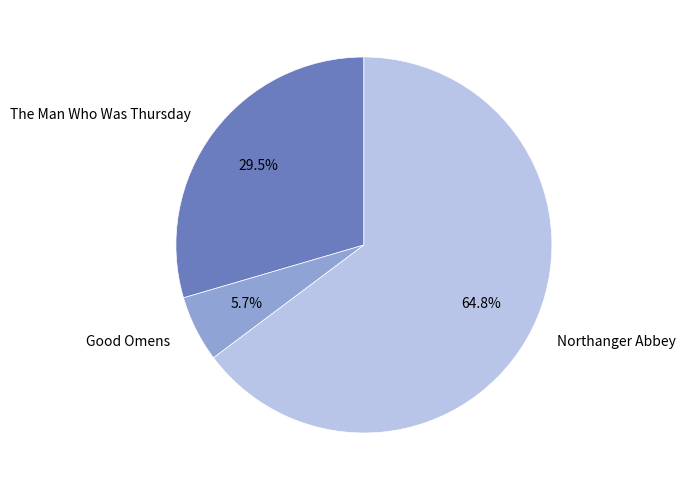

Rank the categories by value from lowest to highest.

Good Omens, The Man Who Was Thursday, Northanger Abbey